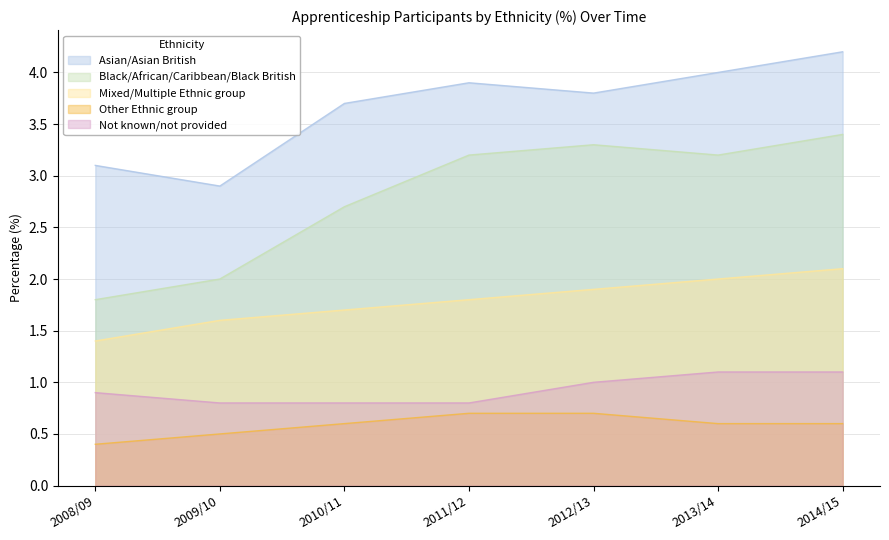

Does the chart display data point markers on the line(s)?

No